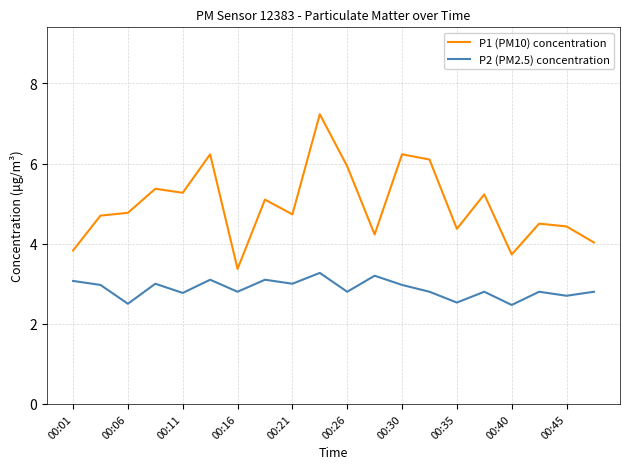

Rank the series by their average value, from highest to lowest.

P1 (PM10) concentration, P2 (PM2.5) concentration